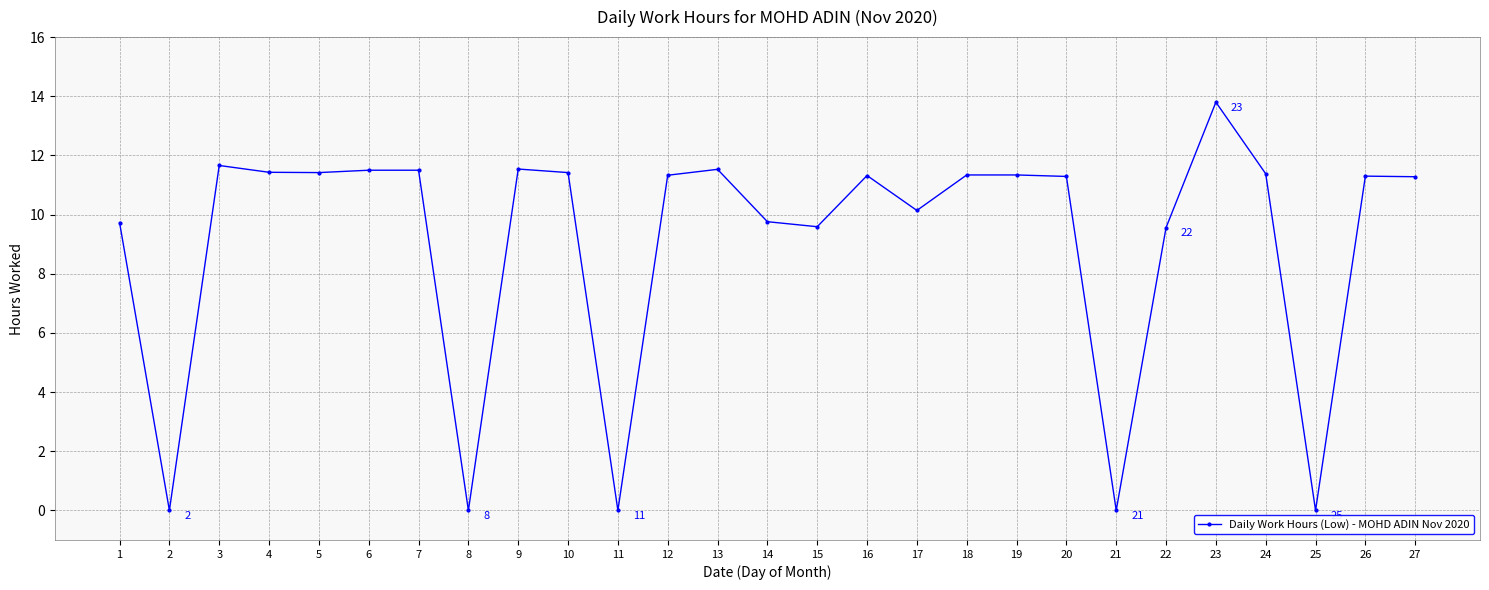

Does the chart have visible grid lines?

Yes